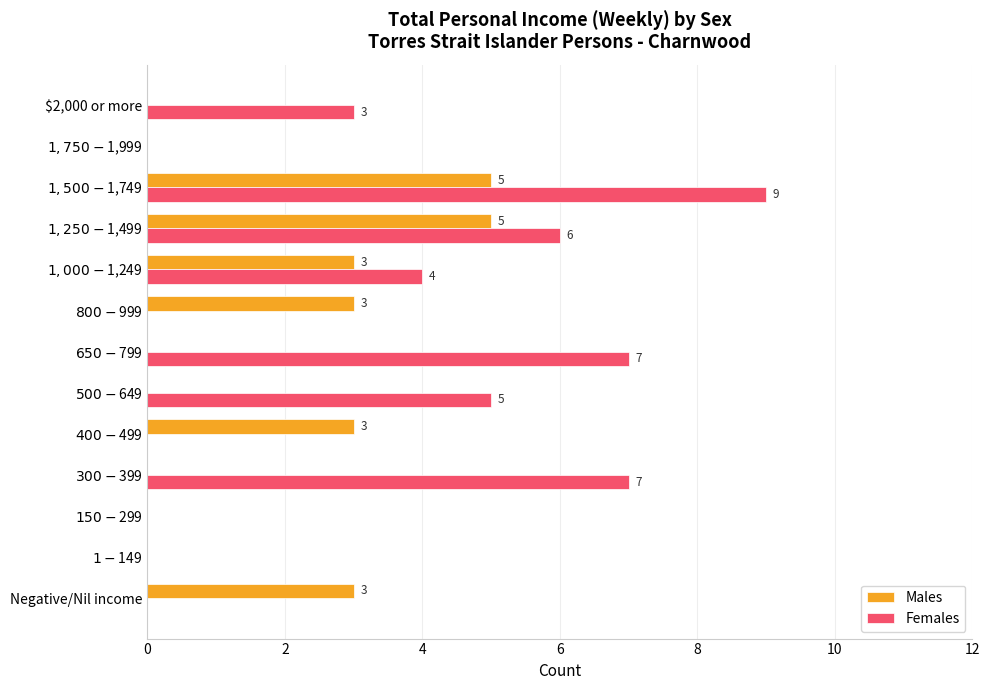

How many Males values are between 0 and 3?

11